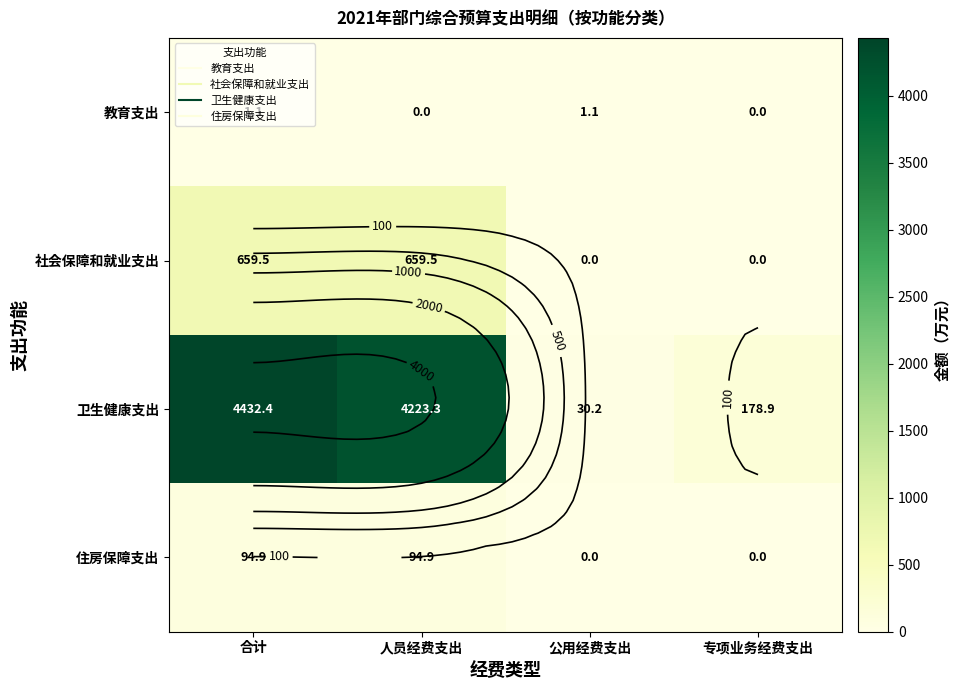

Rank the series by their maximum value, from lowest to highest.

教育支出, 住房保障支出, 社会保障和就业支出, 卫生健康支出